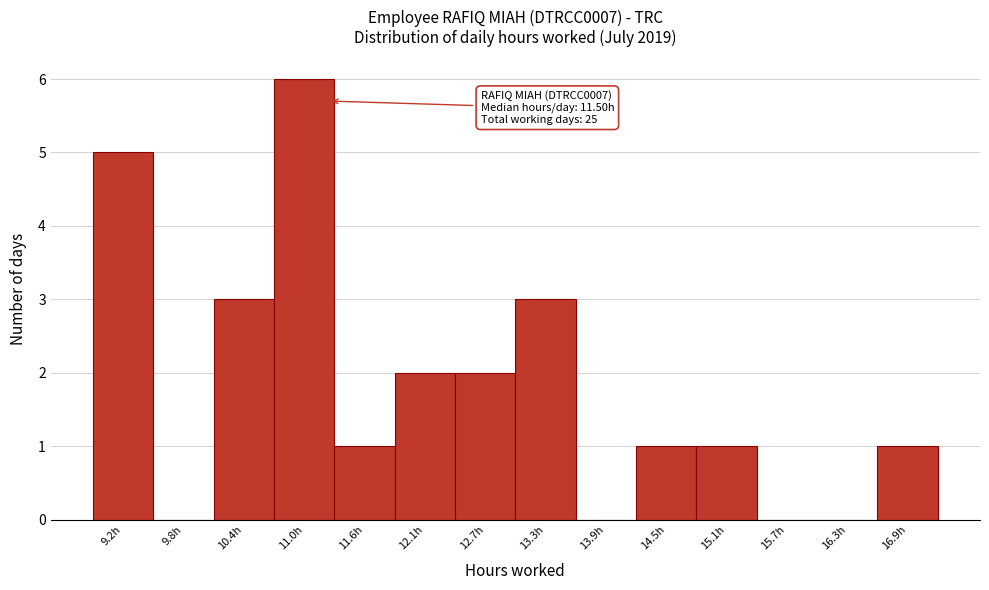

What is the change in value from 11.6h to 12.7h?

+1